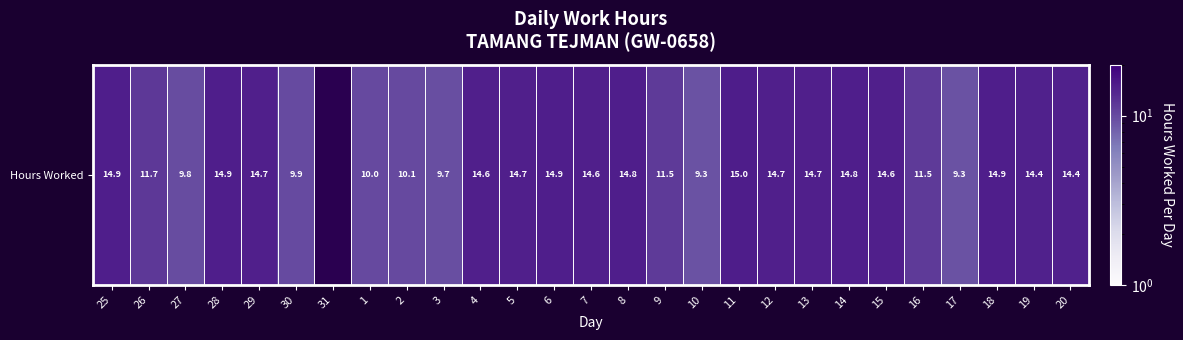

What is the difference between the maximum and minimum values?

5.7